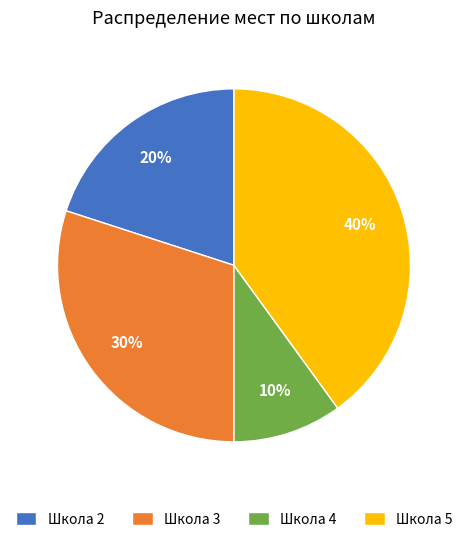

How many slices are in this pie chart?

4